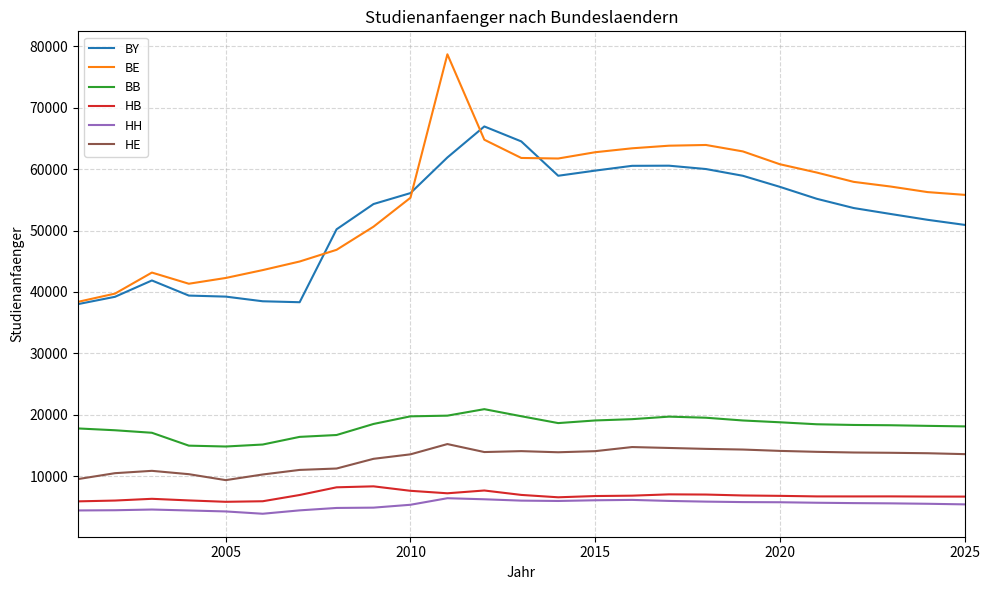

Is this an area chart (filled region under the line)?

No